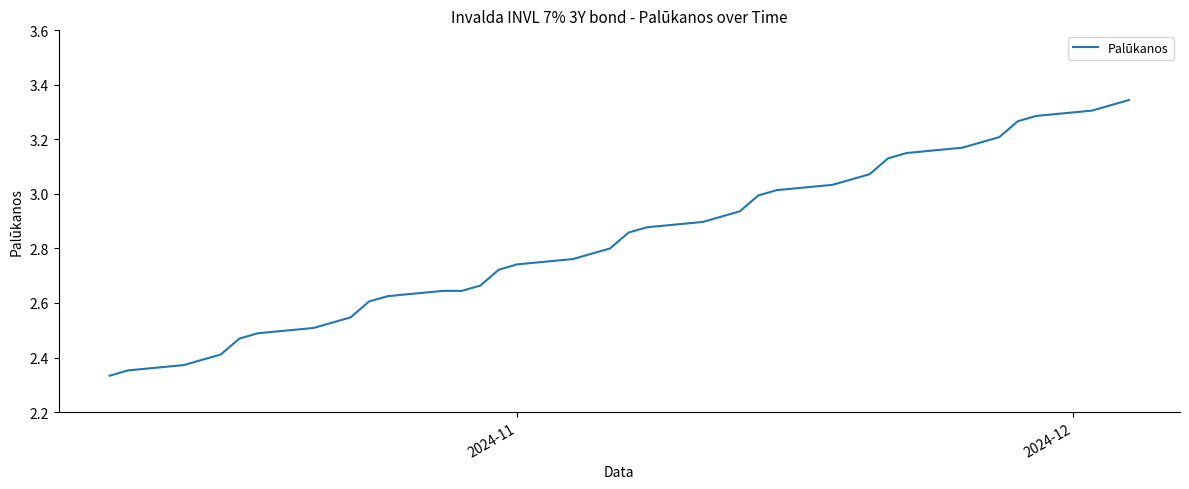

What is the difference between the maximum and minimum values?

1.0